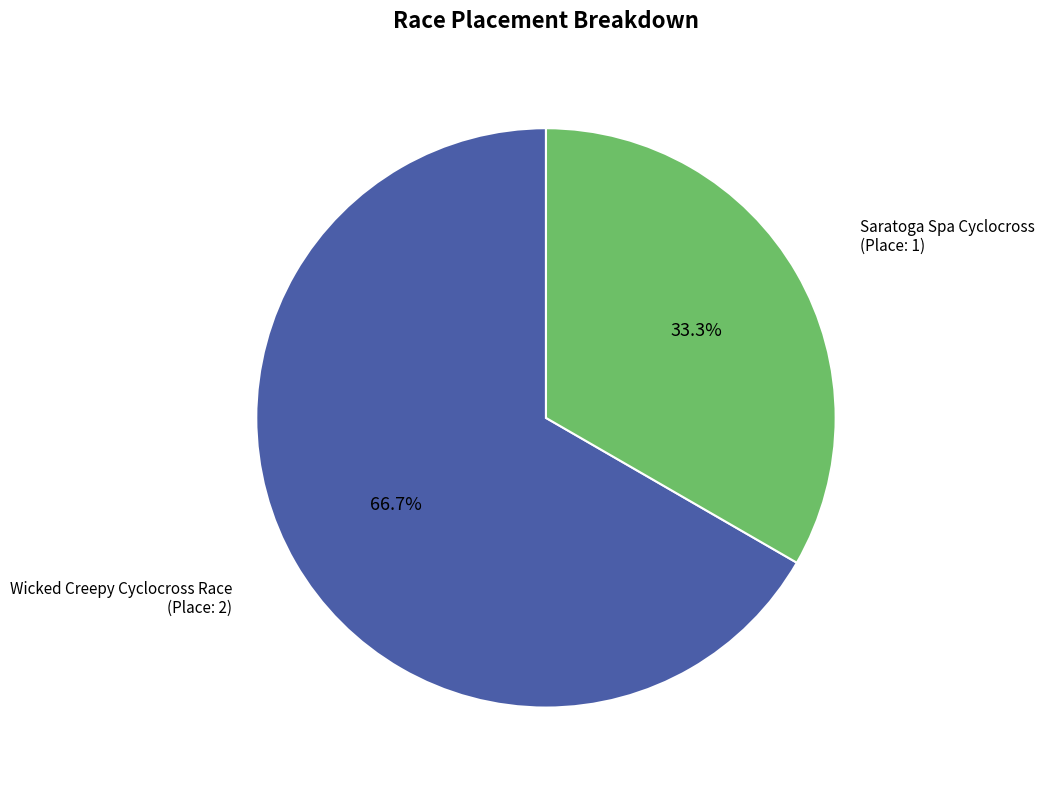

What percentage is NOT represented by Saratoga Spa Cyclocross?

66.7%